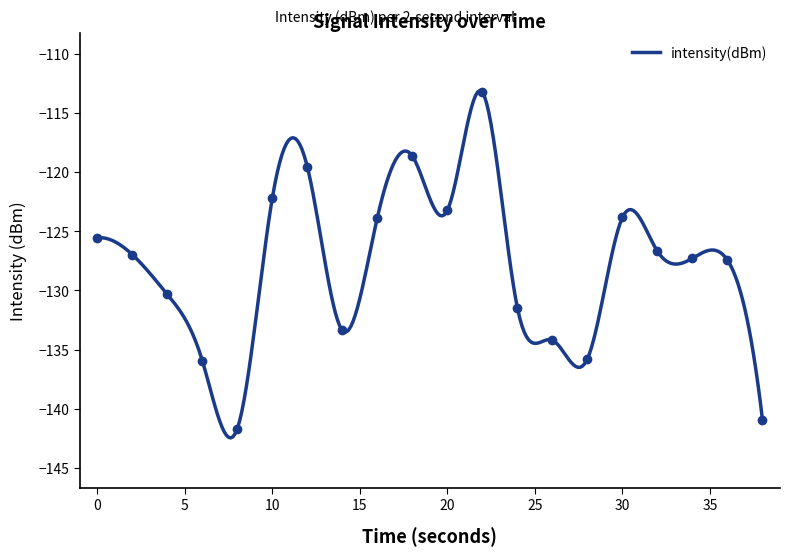

List the labels in order of value, largest first.

22, 18, 12, 10, 20, 30, 16, 0, 32, 2, 34, 36, 4, 24, 14, 26, 28, 6, 38, 8